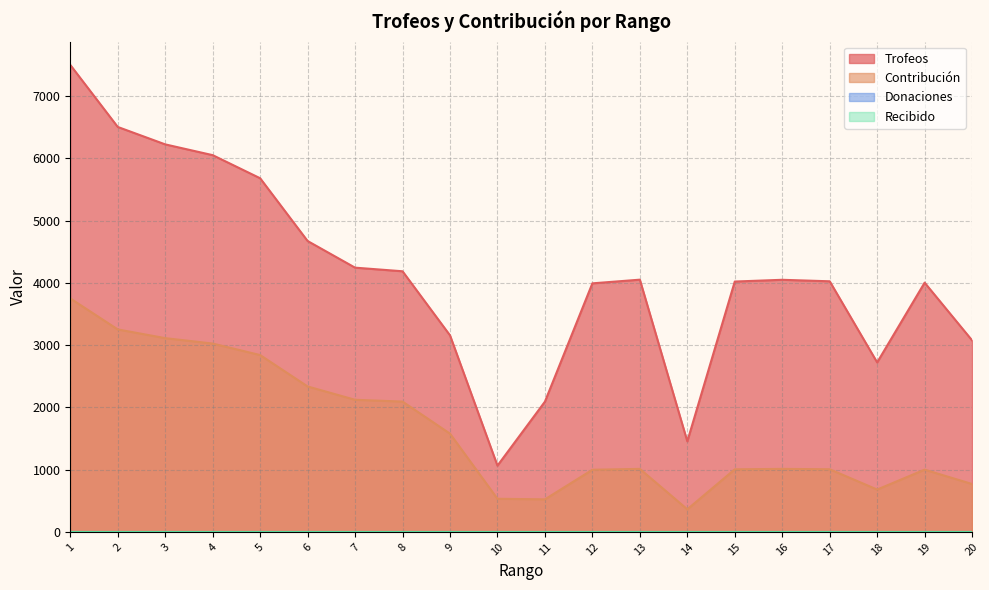

What is the approximate value of Contribución at 20, to the nearest 100?

800